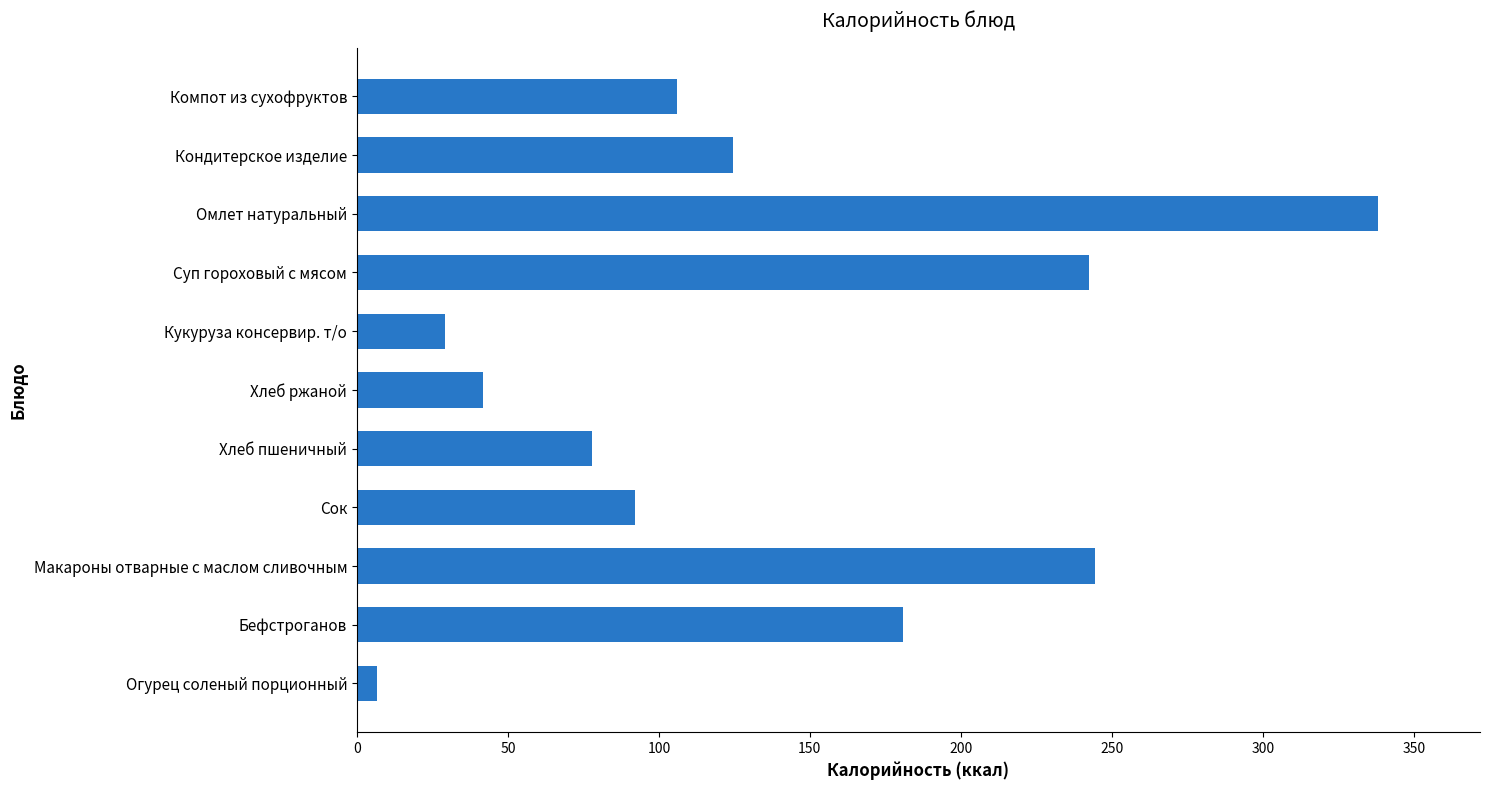

The chart shows a value of 78.0 at Хлеб пшеничный. True or false?

True